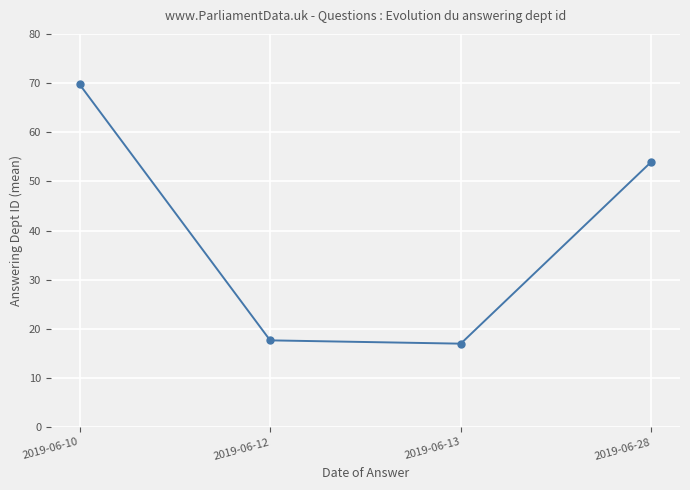

What is the ratio of the value at 2019-06-13 to the value at 2019-06-12?

1.0